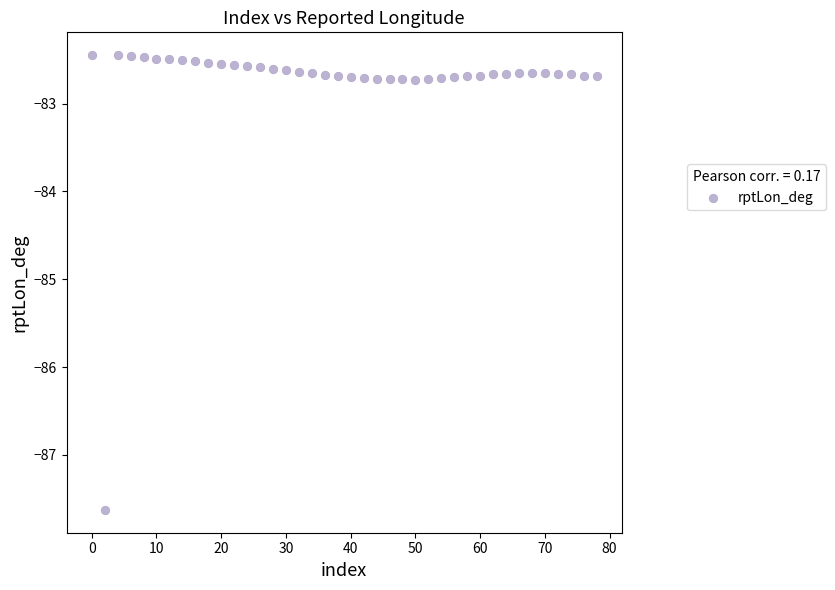

What is the range of Y values (max minus min)?

5.2